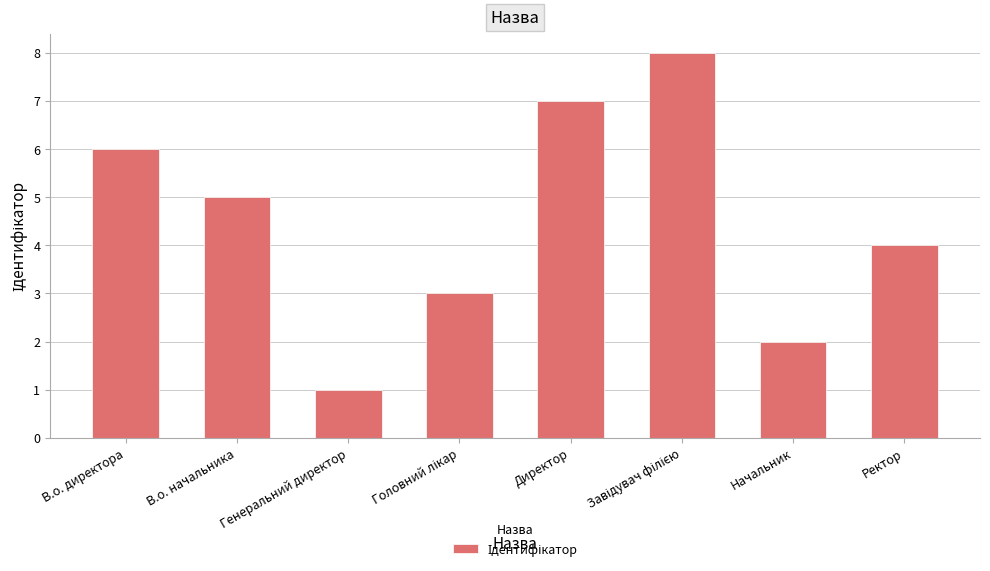

Between Директор and Ректор, which is larger?

Директор